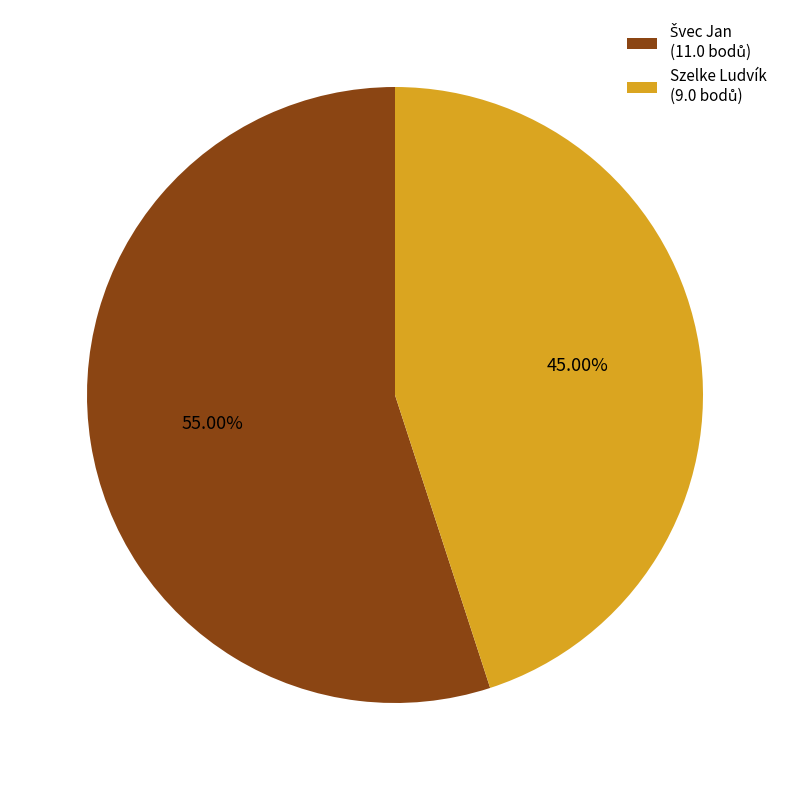

Is the sum of Švec Jan and Szelke Ludvík greater than half?

Yes